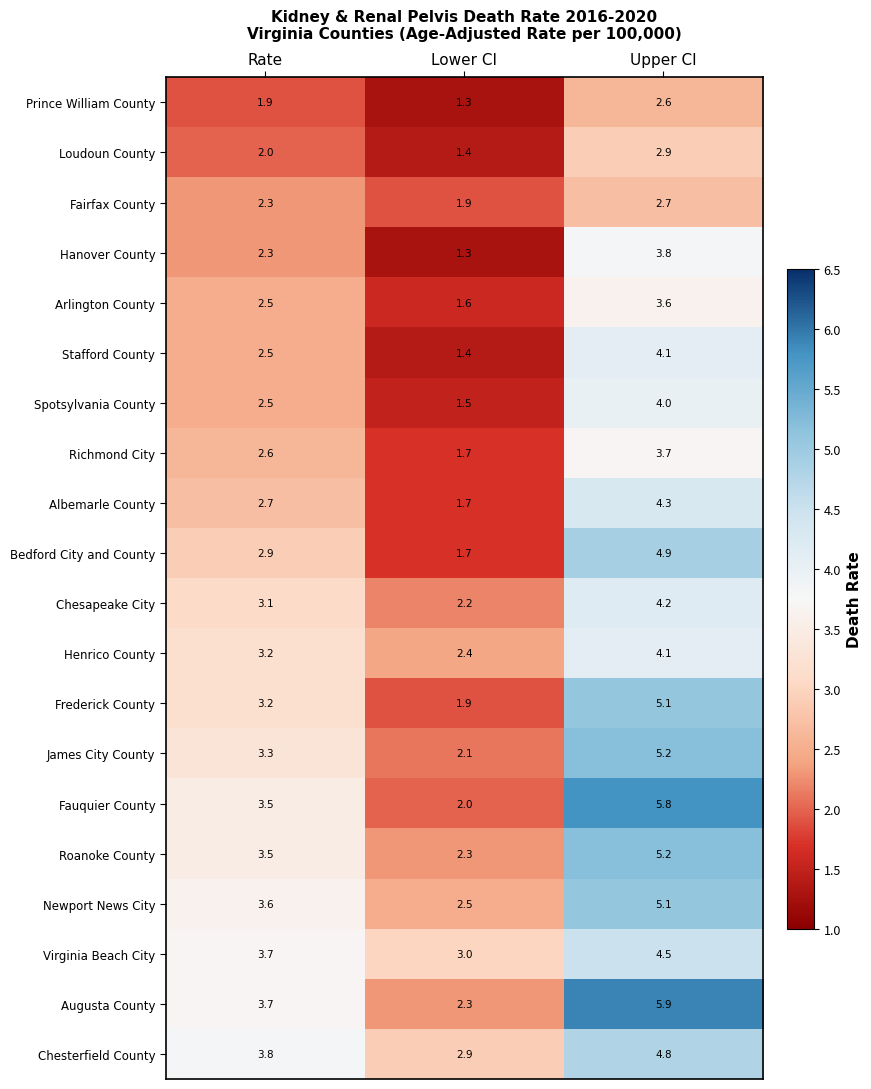

Where does the James City County series first go above 3?

Rate